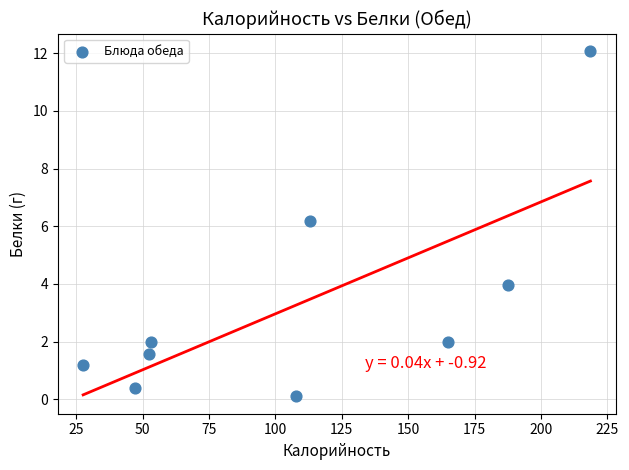

What is the range of Y values (max minus min)?

12.0